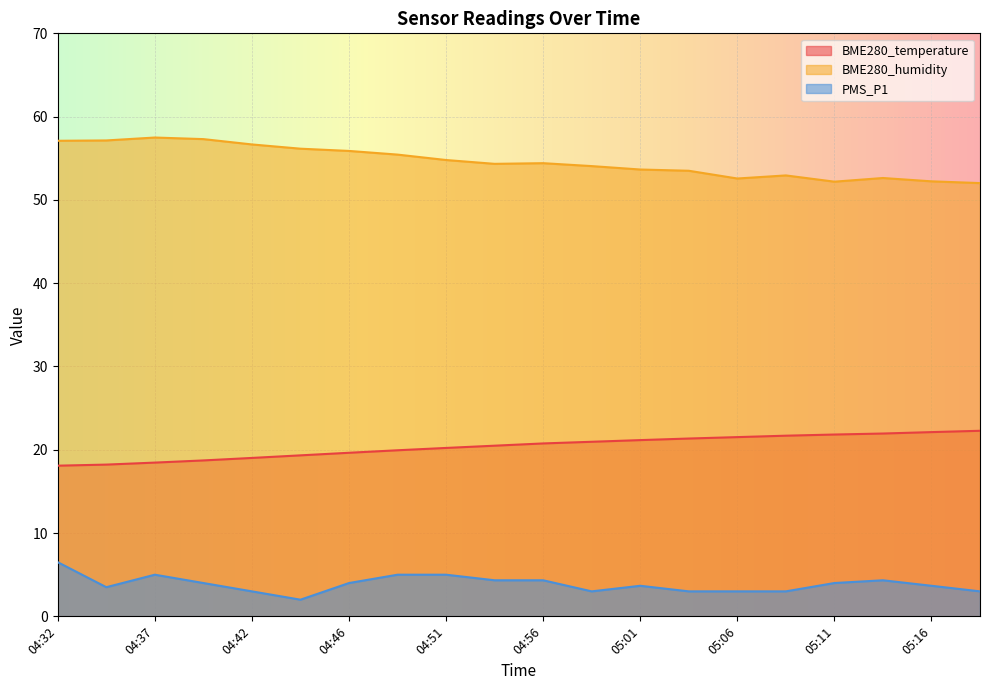

The BME280_temperature series shows 19.0 at 04:42. True or false?

True